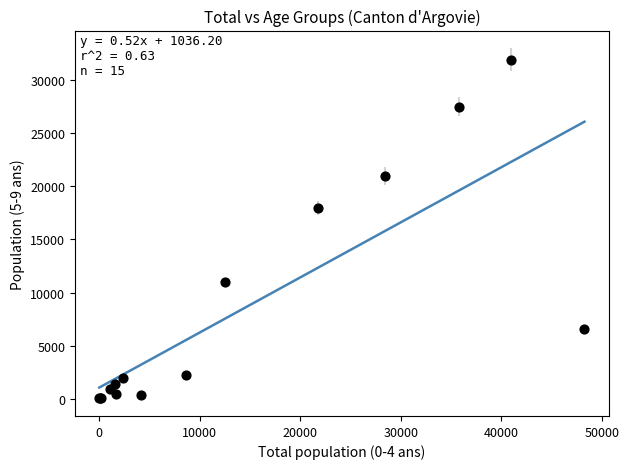

What Y value in the scatter plot is closest to 15983?

17935